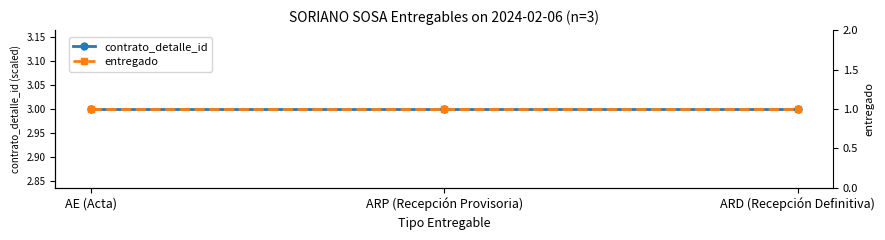

Which series has the largest total across all categories?

contrato_detalle_id